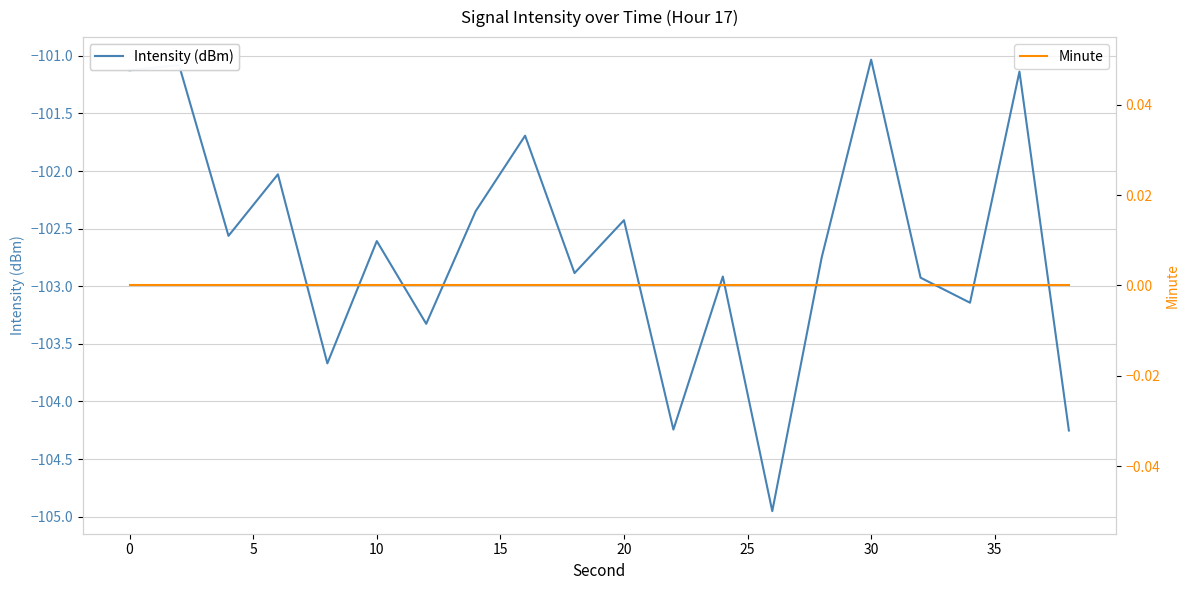

What are all the series names shown in the legend?

Intensity (dBm), Minute